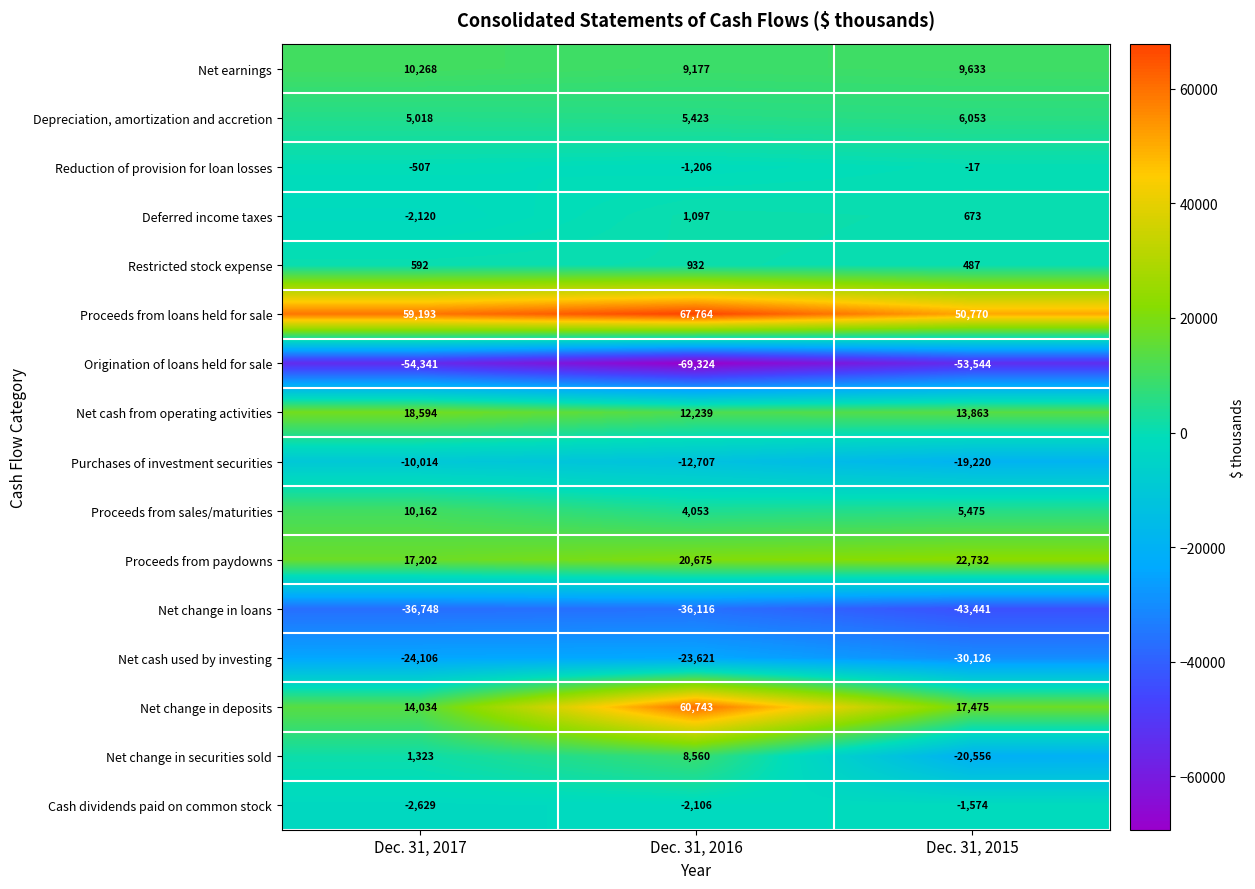

At which category does the chart reach its minimum across all series?

Dec. 31, 2016